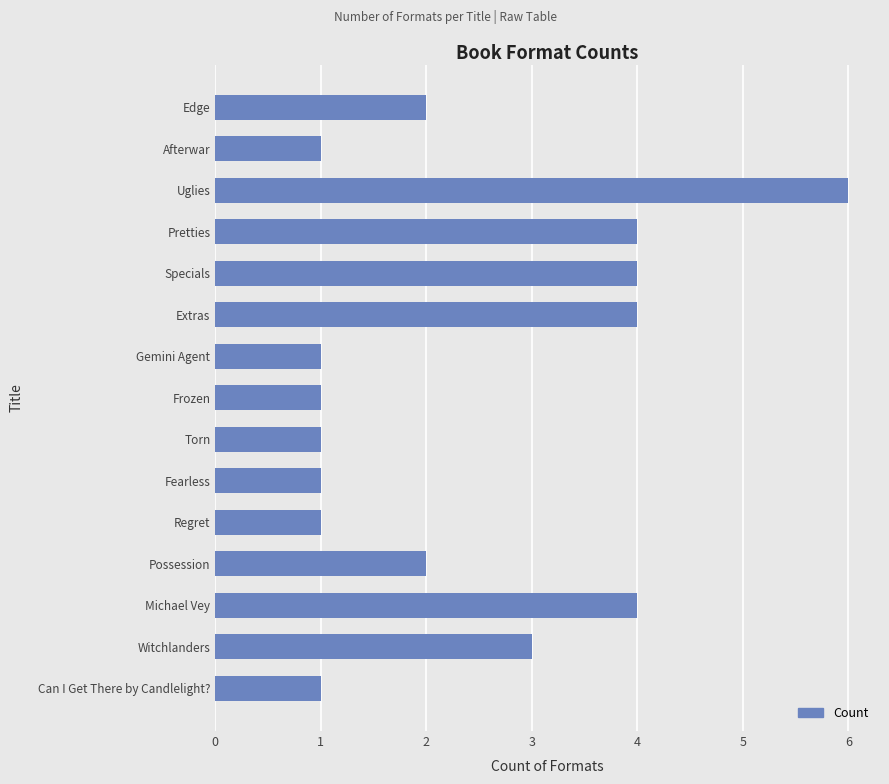

The chart shows a value of 0 at Fearless. True or false?

False